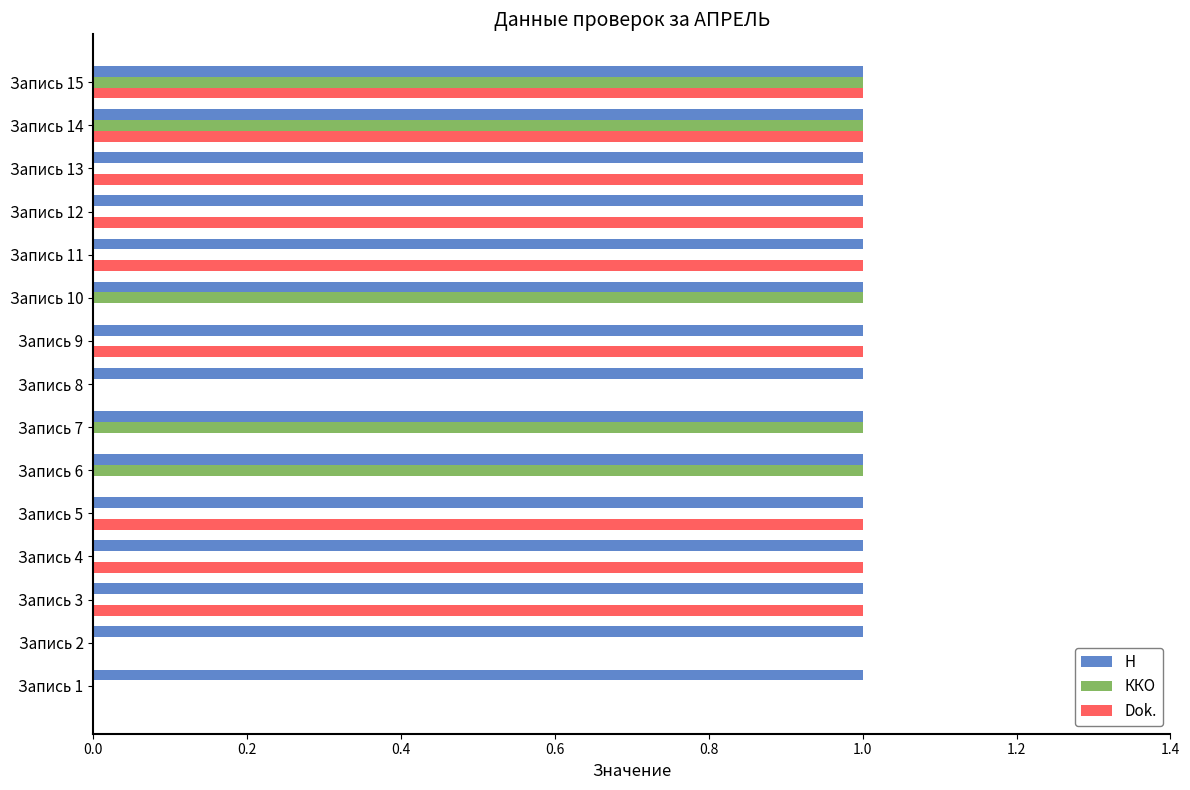

What are all the series names shown in the legend?

Н, ККО, Dok.